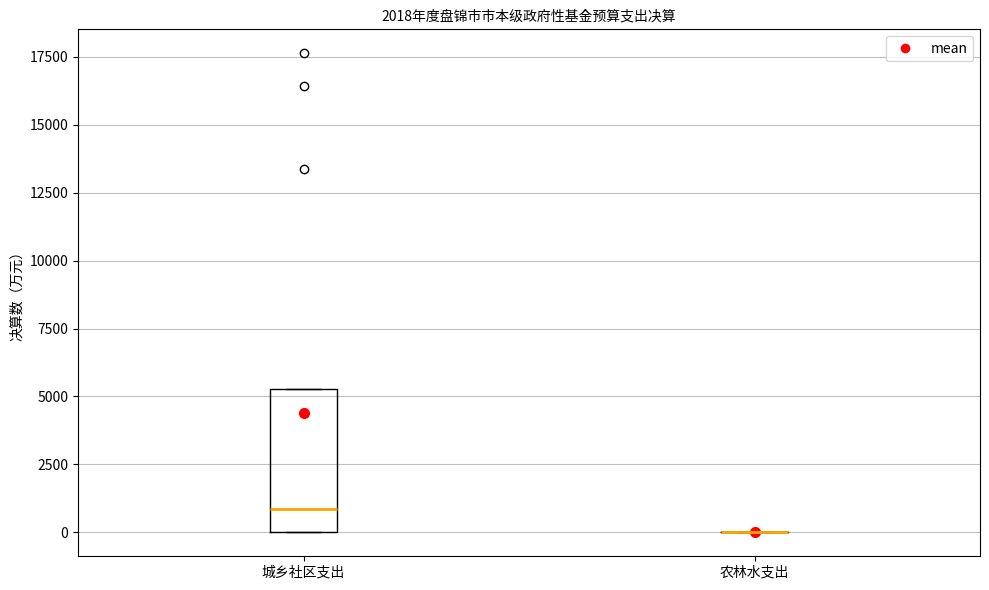

Reading left to right, read every box against the y-axis: the position of its median line, the range the box covers, and the ends of its whiskers. The values are not printed on the chart, so give them approximately, as read against the axis.

城乡社区支出: median 1000, box 0 to 5500, whiskers 0 to 5500
农林水支出: box collapsed to a line at 0, whiskers 0 to 0